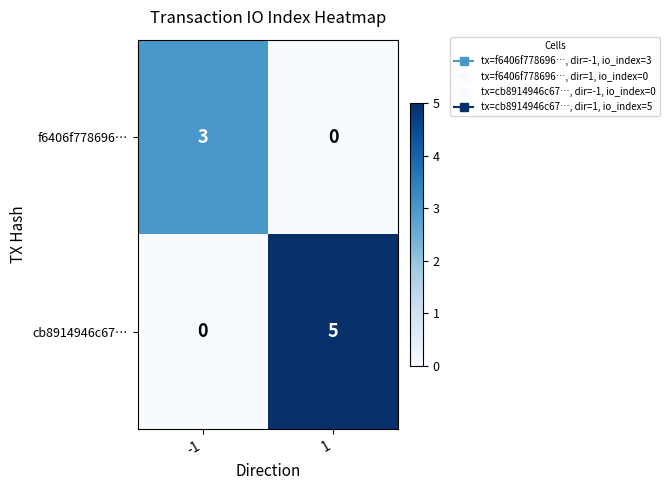

Which series has the largest range (max minus min)?

cb8914946c67…